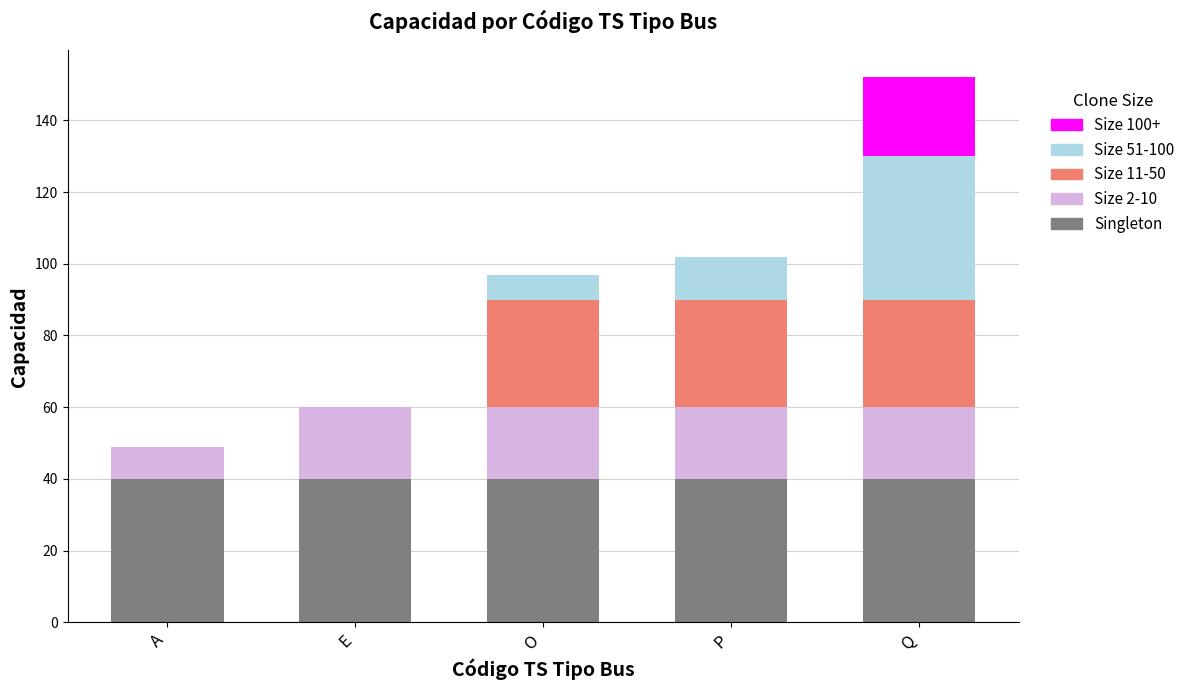

At which category is the sum across all series the highest?

Q